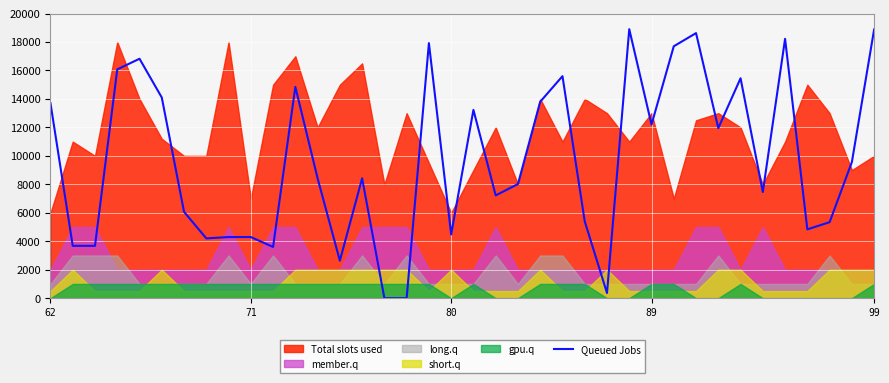

What is the difference between the second highest and minimum values?

18880.0